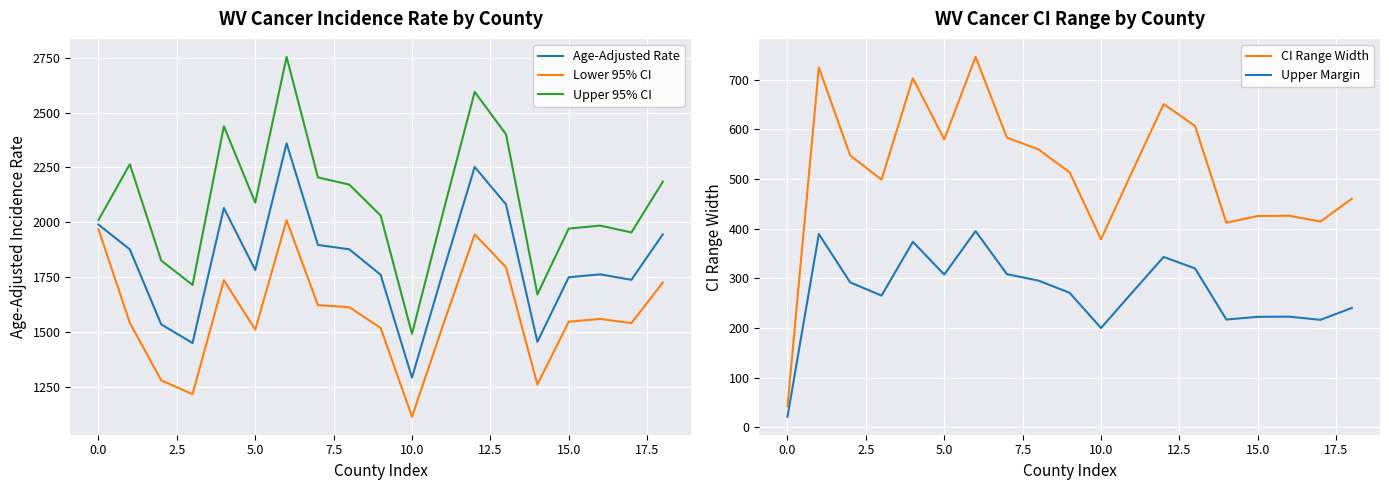

What is the total value across all series at 12?

7784.4